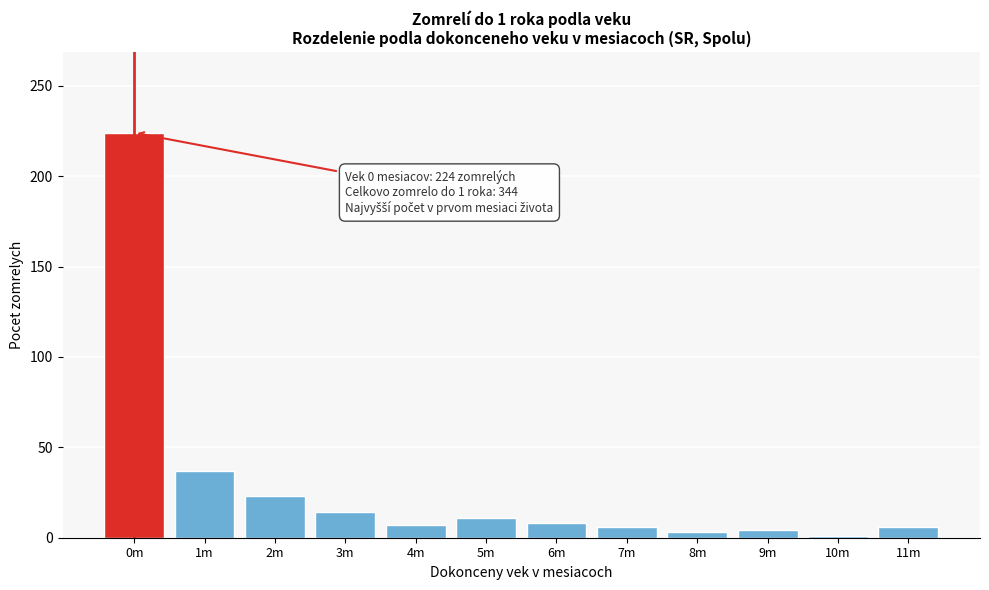

At which label is the value closest to 112?

1m